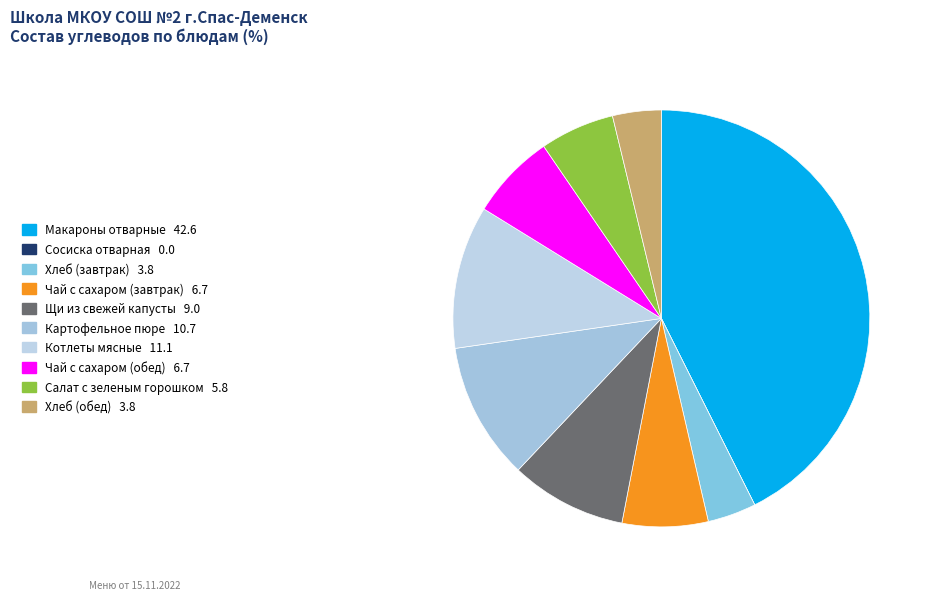

Which category has the biggest portion of the pie?

Макароны отварные